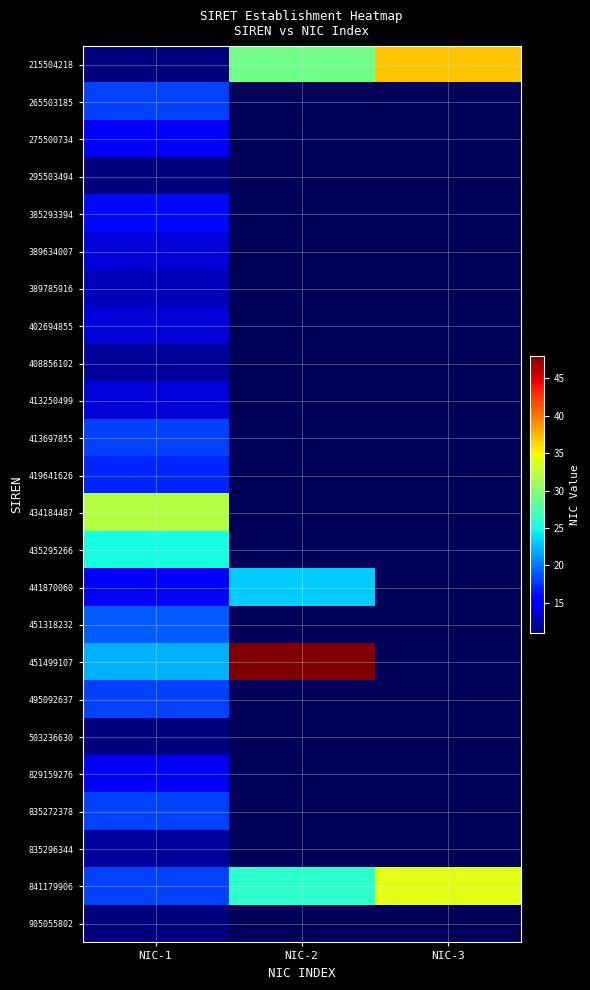

Where is 434184487 nearest to the value 32?

NIC-1